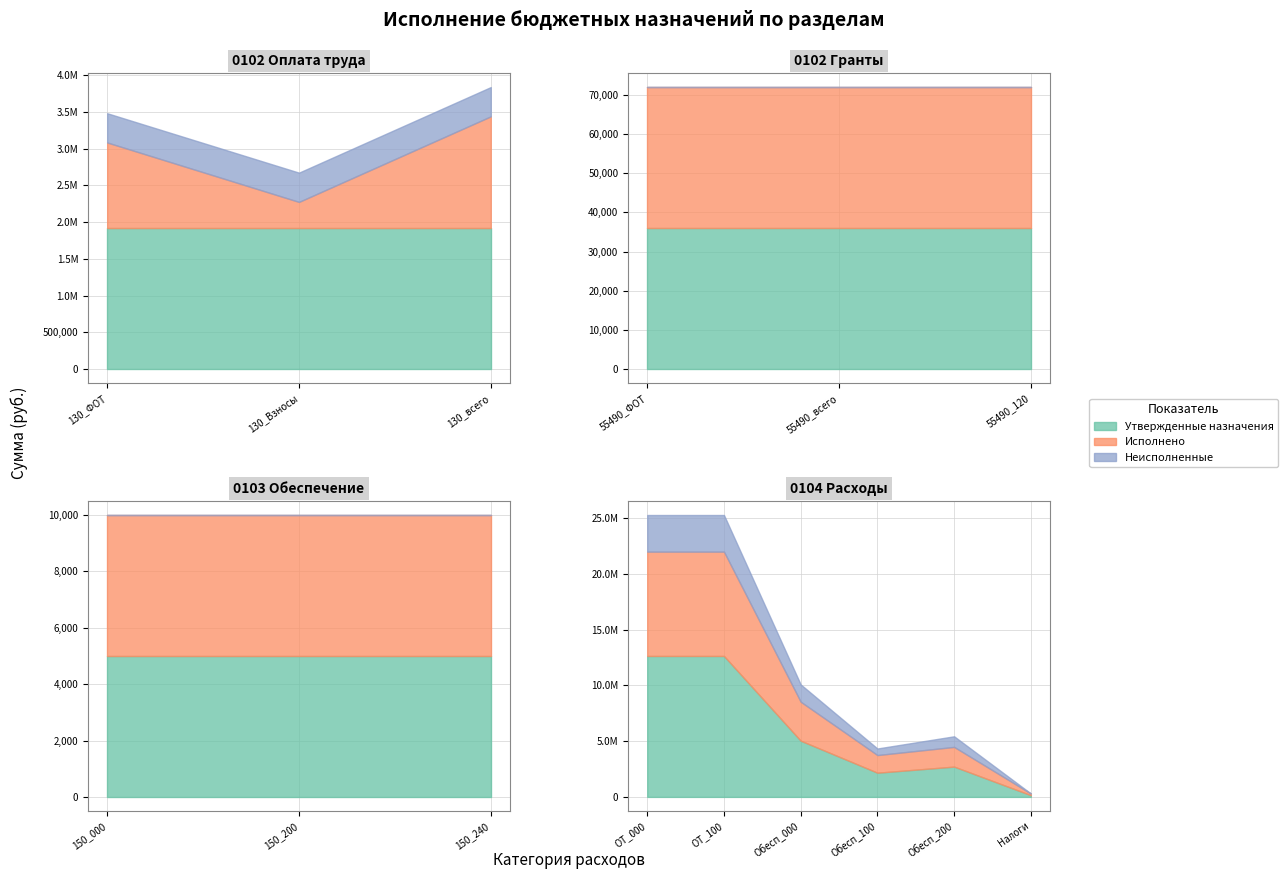

Between 3 and 2, which is larger?

3